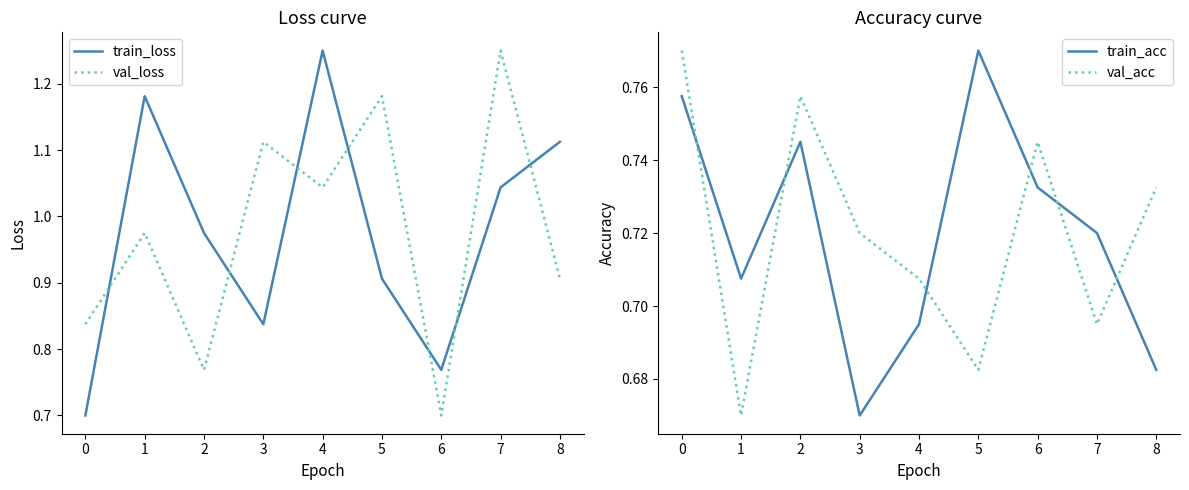

Is it true that train_loss equals 0.4 at 5?

False